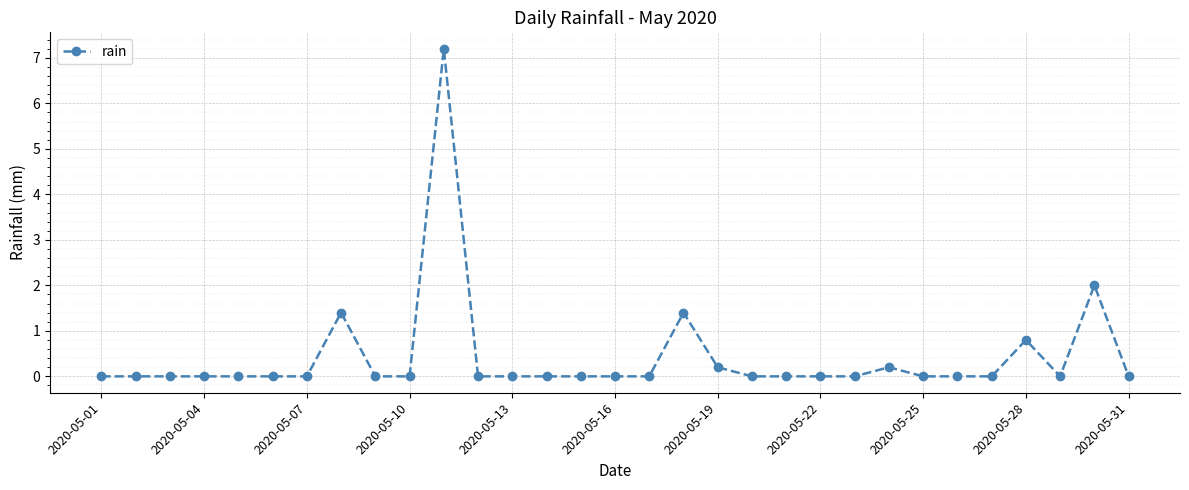

What is the average value?

0.4